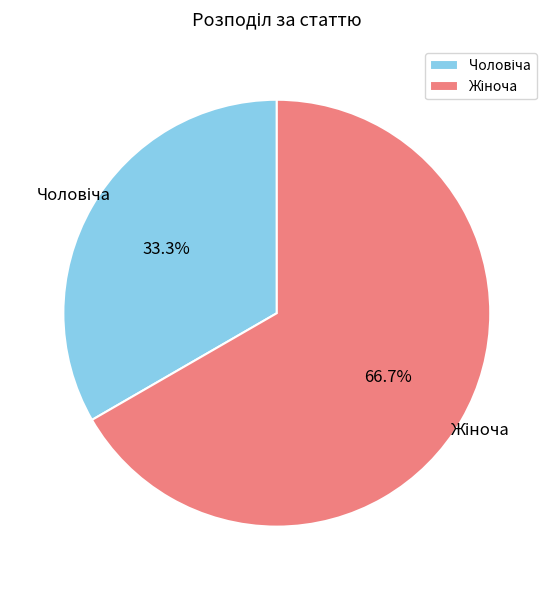

Is there any slice that represents more than half of the pie?

Yes